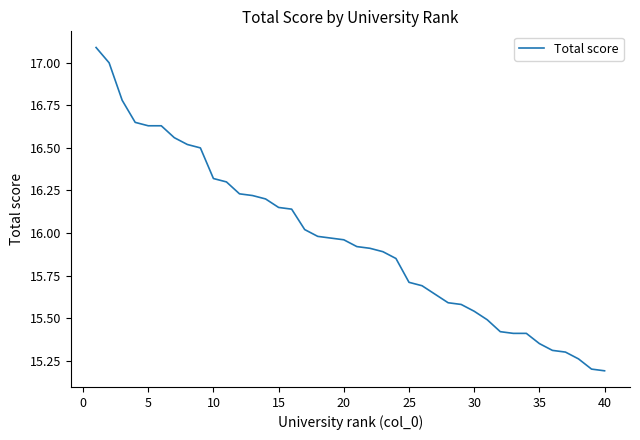

What is the greatest value displayed?

17.1